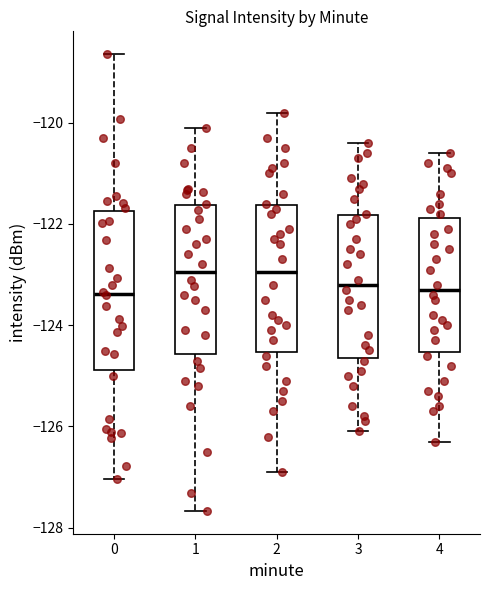

Reading left to right, read every box against the y-axis: the position of its median line, the range the box covers, and the ends of its whiskers. The values are not printed on the chart, so give them approximately, as read against the axis.

0: median -123.4, box -124.8 to -121.8, whiskers -127.0 to -118.6
1: median -123.0, box -124.6 to -121.6, whiskers -127.6 to -120.0
2: median -123.0, box -124.6 to -121.6, whiskers -126.8 to -119.8
3: median -123.2, box -124.6 to -121.8, whiskers -126.0 to -120.4
4: median -123.2, box -124.6 to -121.8, whiskers -126.2 to -120.6